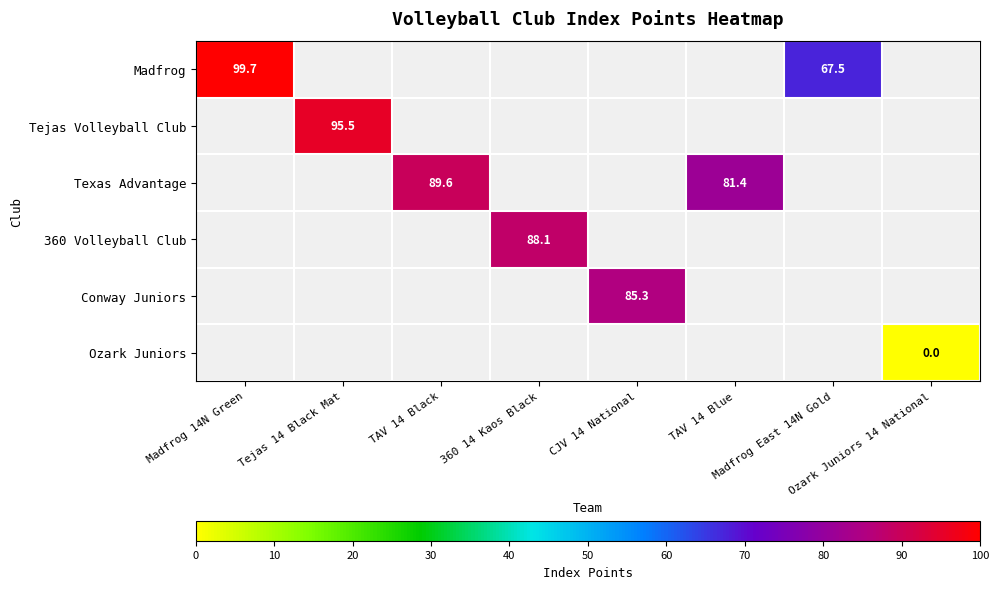

Which label corresponds to the largest value in the chart?

Madfrog 14N Green